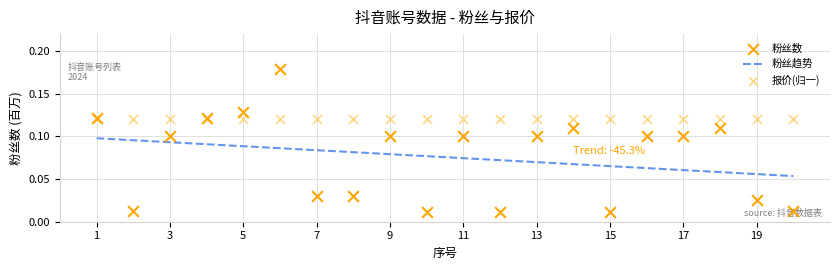

Between 18 and 10, which is larger?

18